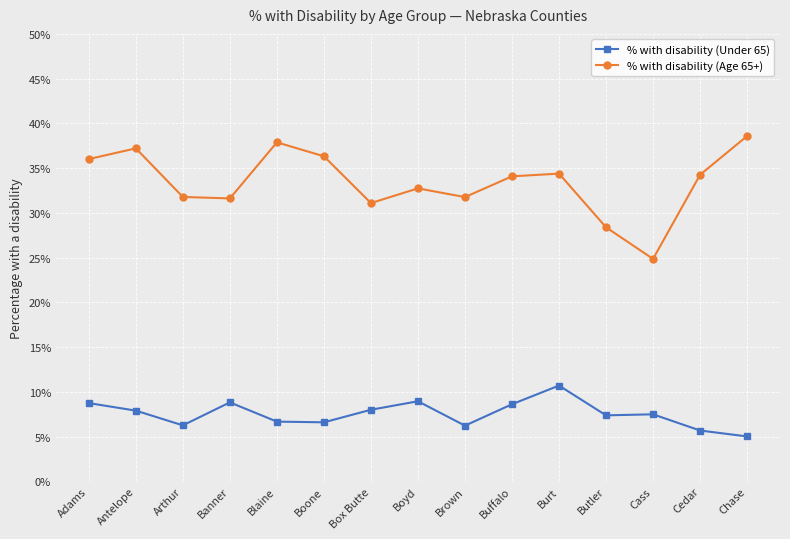

True or false: % with disability (Under 65) and % with disability (Age 65+) cross at least once.

False